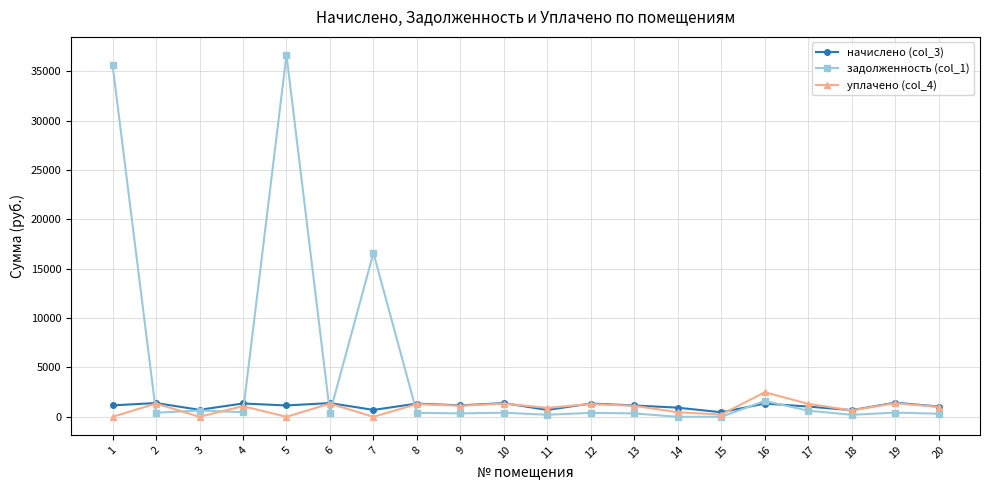

What is the highest value of the задолженность (col_1) series?

36640.0